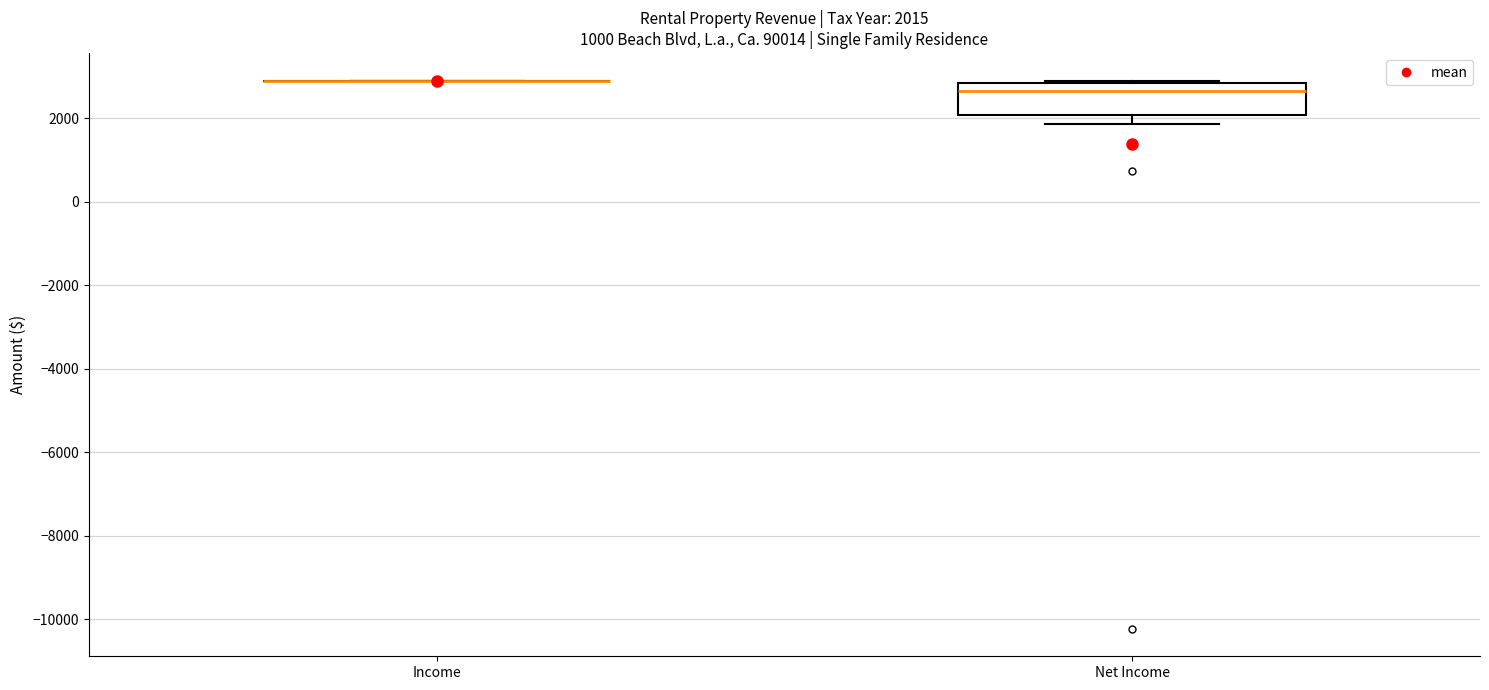

Which box is the tallest, from its lower edge to its upper edge?

Net Income